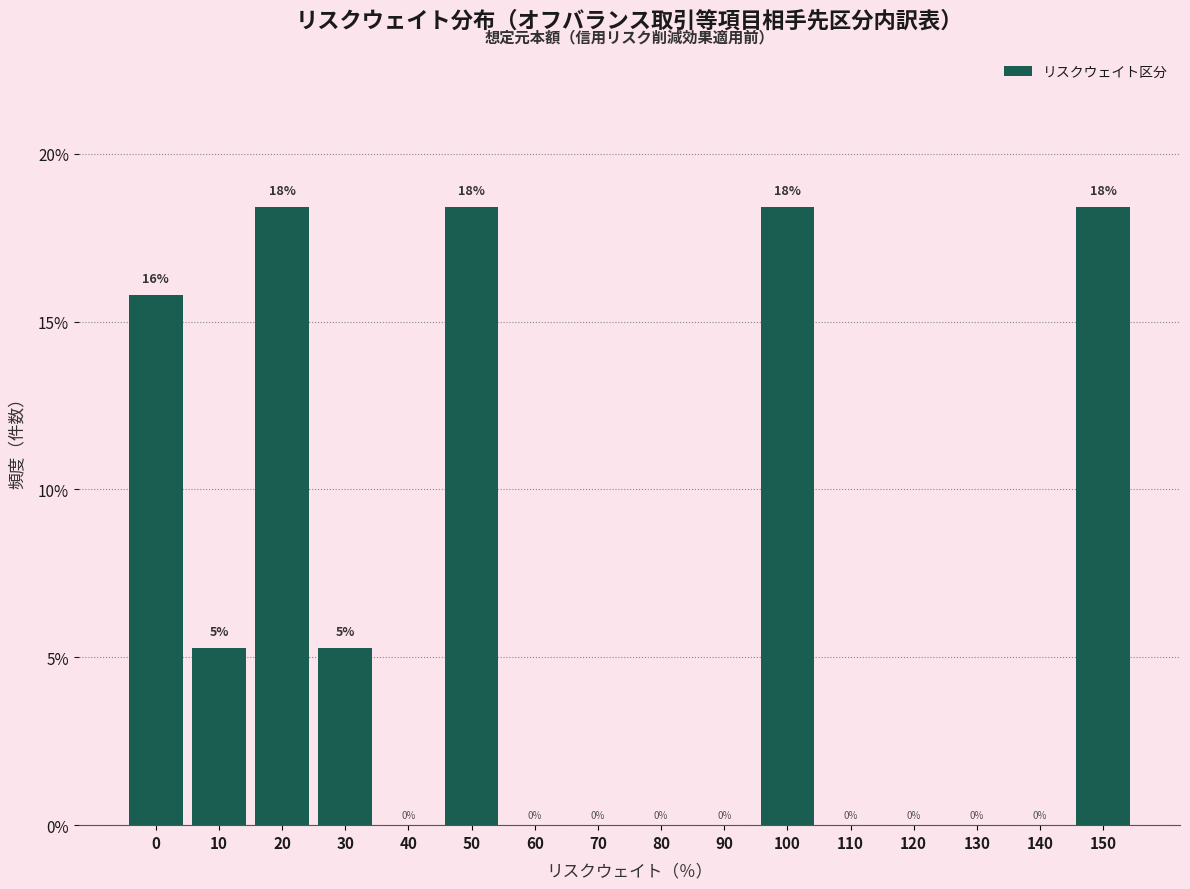

The value at 60 is 10.9. True or false?

False